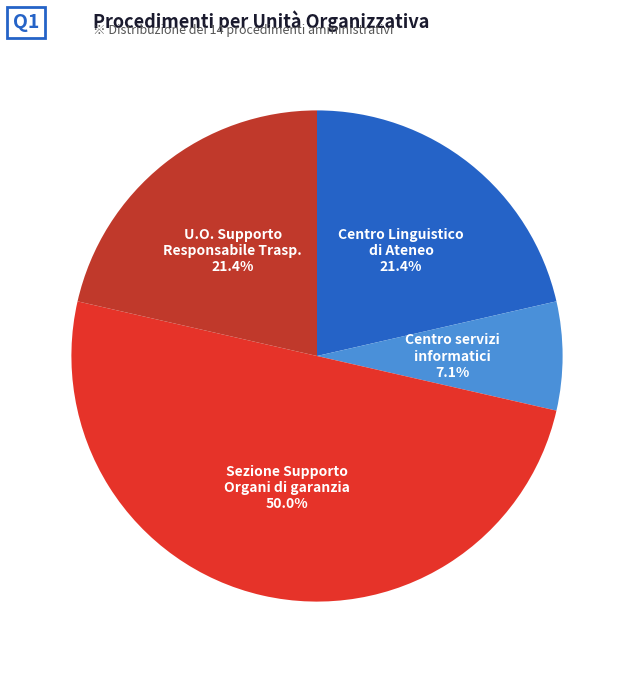

How many slices are in this pie chart?

4